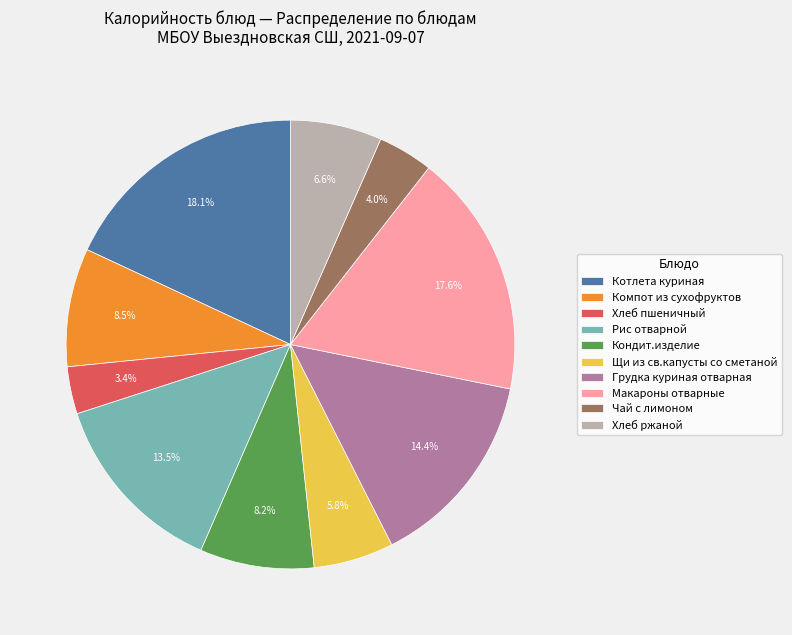

How many slices are in this pie chart?

10